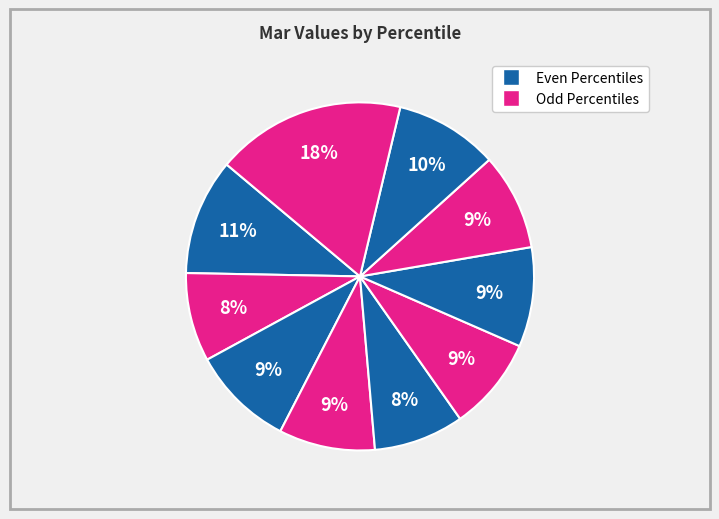

Count the number of slices in the pie.

10